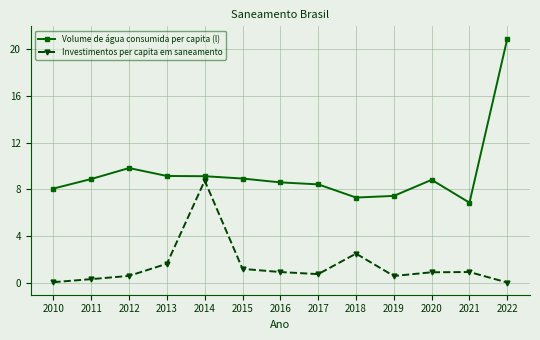

What is the sum of all Investimentos per capita em saneamento values?

18.9